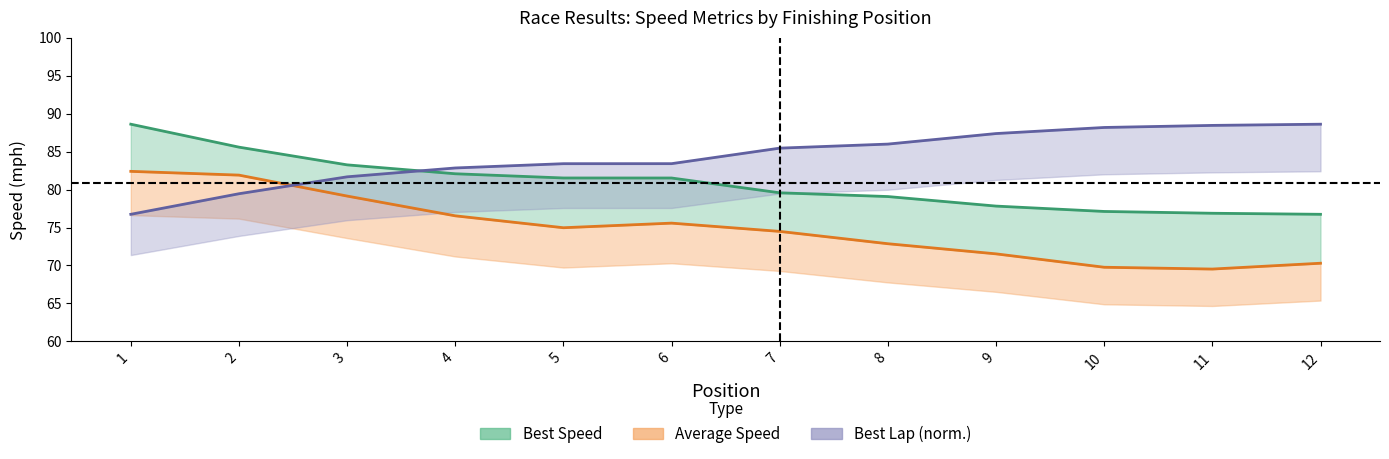

At which category is the sum across all series the highest?

1